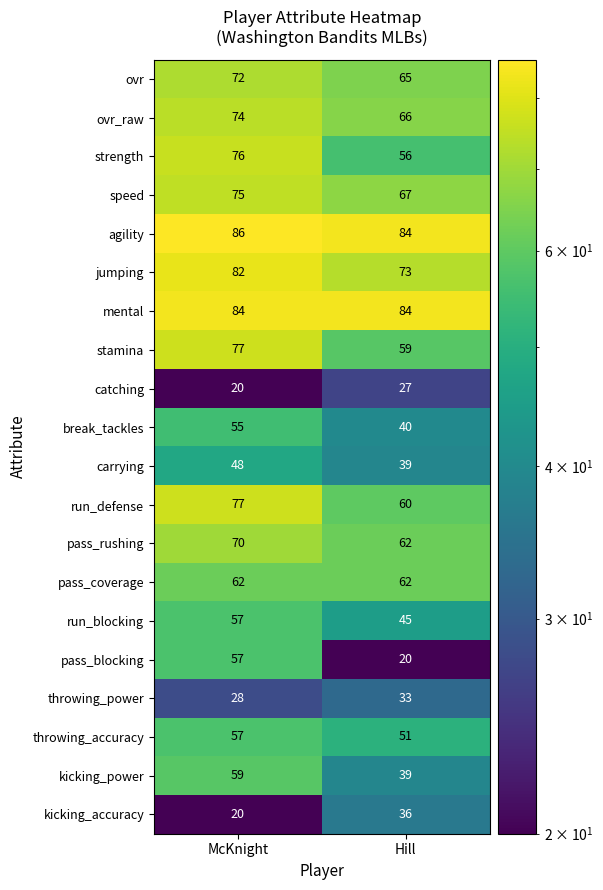

At which category is the sum across all series the highest?

McKnight